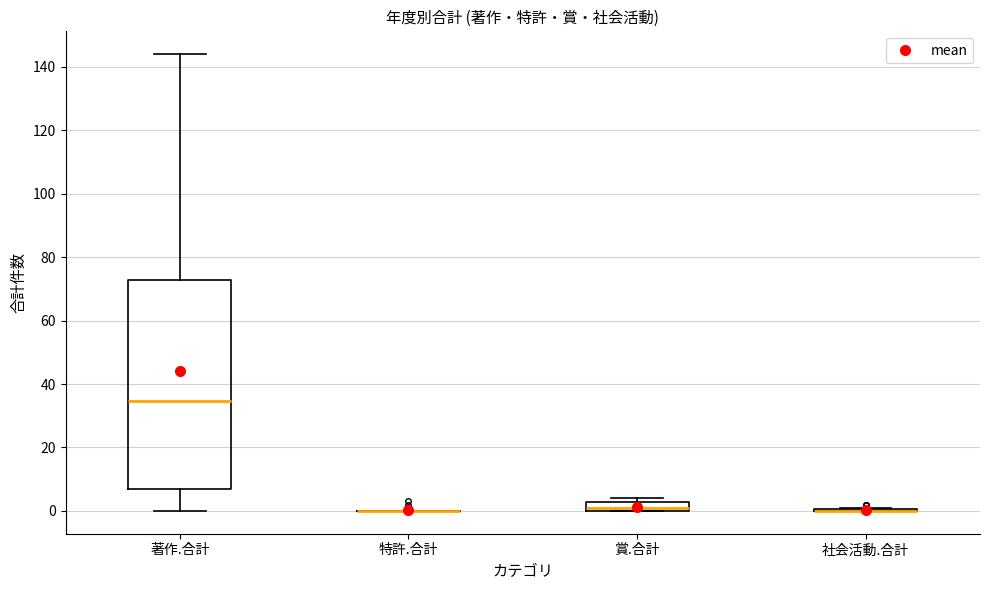

Comparing the boxes themselves (not the whiskers), which one is the tallest?

著作.合計